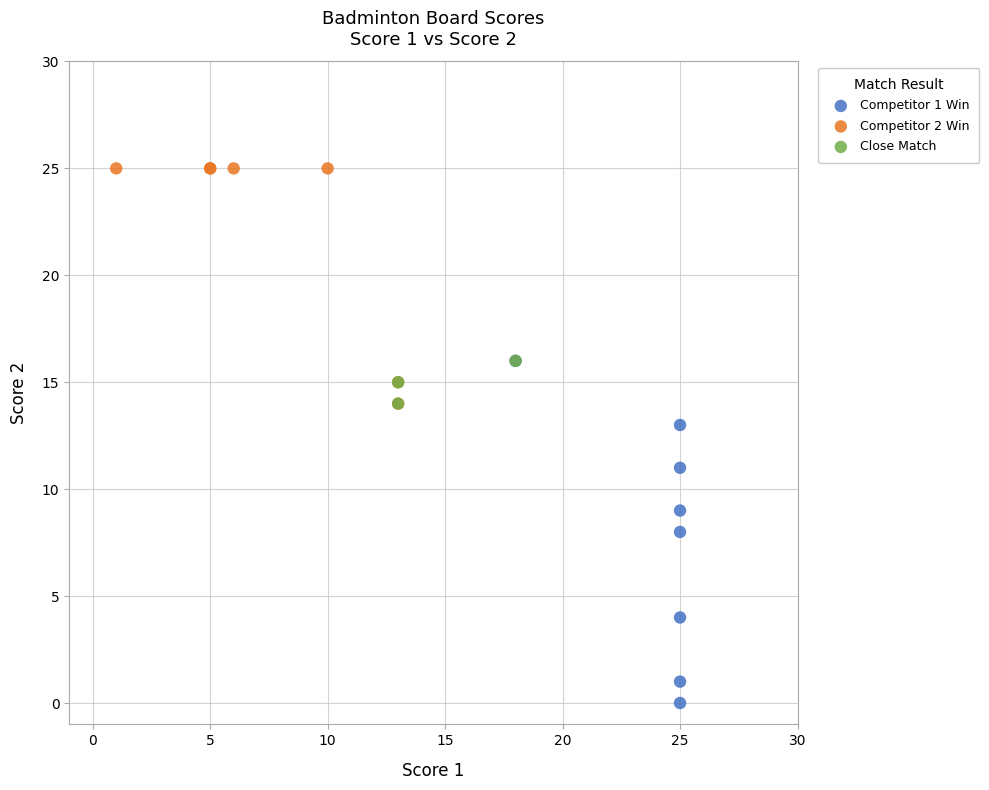

Which series has the largest Y range (max minus min)?

Competitor 1 Win